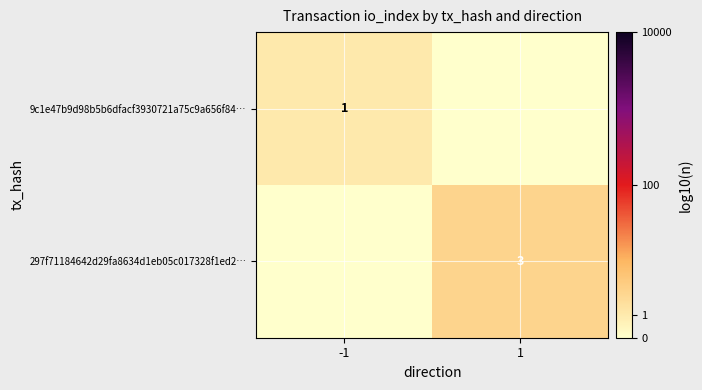

Is it true that 9c1e47b9d98b5b6dfacf3930721a75c9a656f84… equals 1 at -1?

True